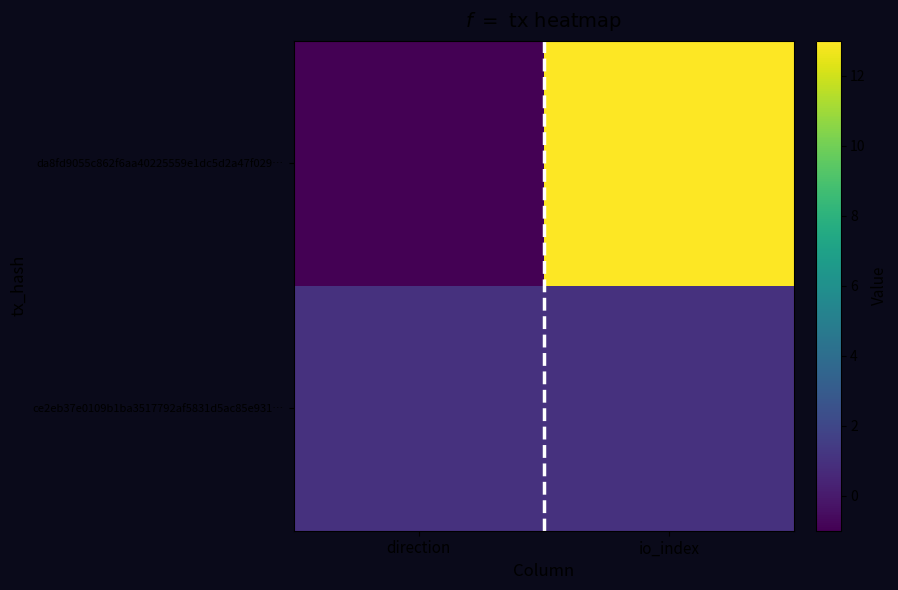

Which series has the largest total across all categories?

da8fd9055c862f6aa40225559e1dc5d2a47f029…